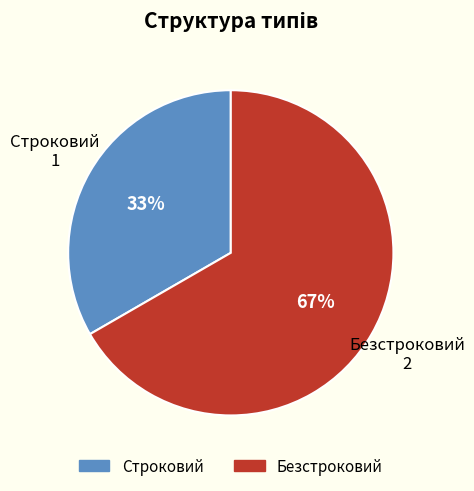

Do Безстроковий and Строковий together represent more than half of the pie?

Yes